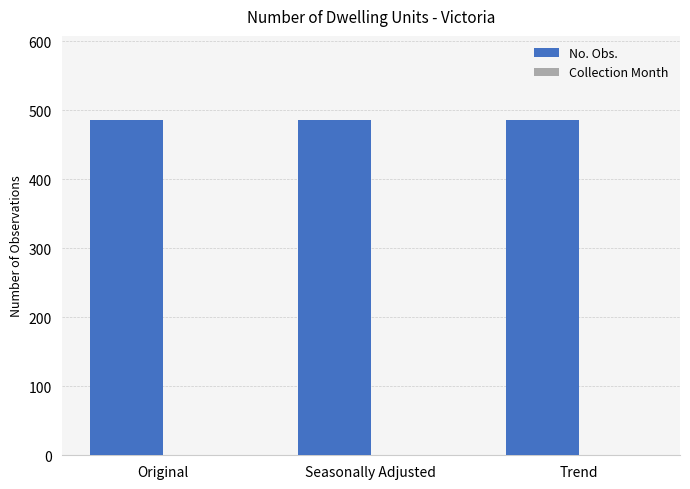

What is the total value across all series at Trend?

487